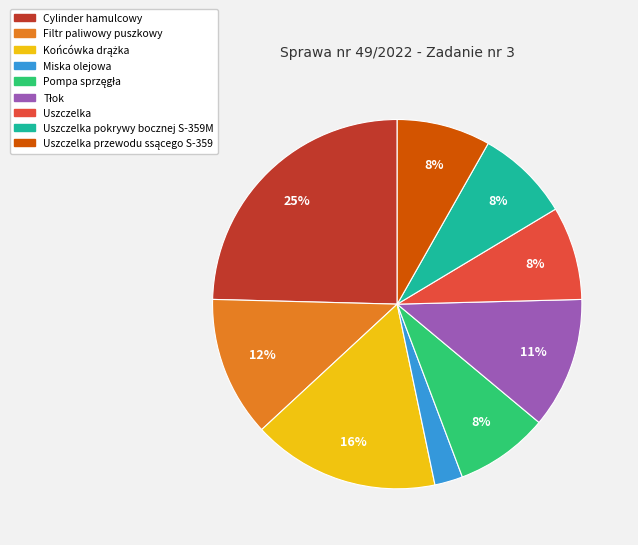

To the nearest percent, what is the average slice percentage?

11%